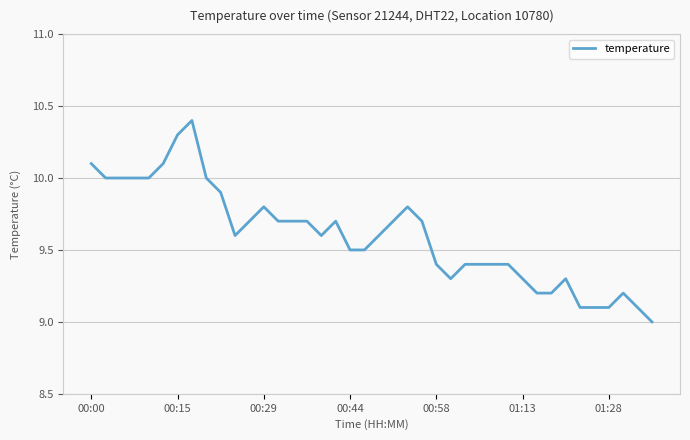

What is the smallest value displayed?

9.0